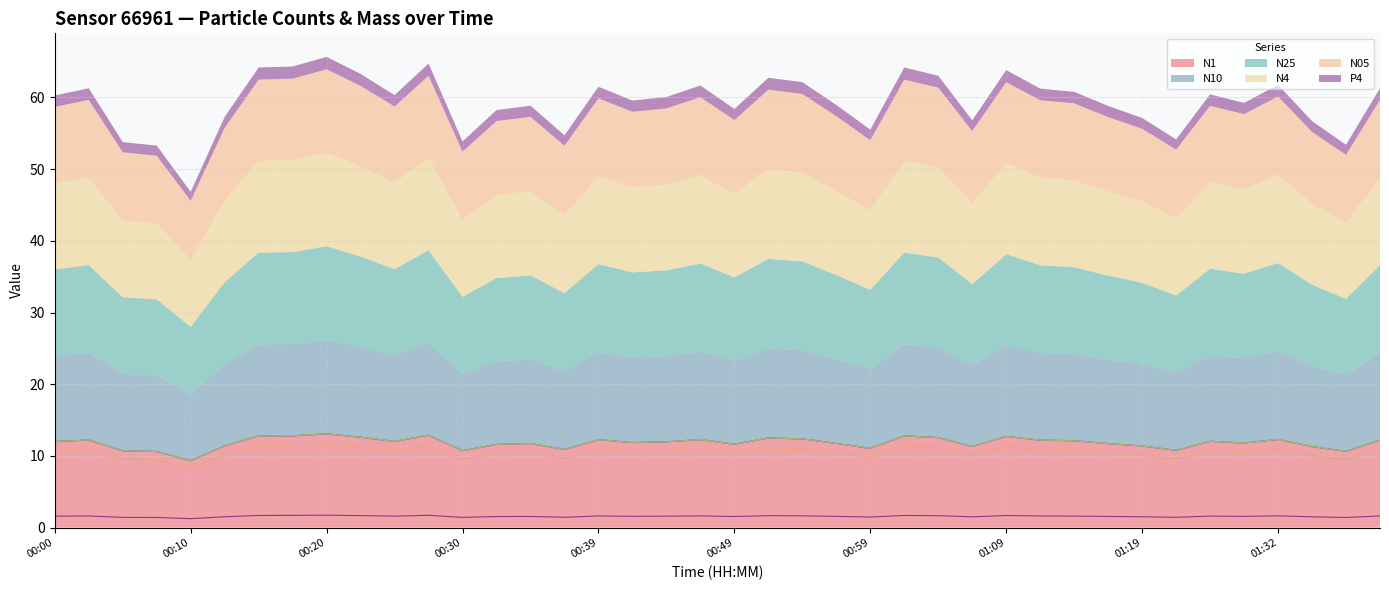

Reading left to right, list all the values displayed in this chart.

N1: 12.0	12.2	10.7	10.6	9.3	11.4	12.8	12.8	13.1	12.6	12.0	12.9	10.7	11.6	11.7	10.9	12.2	11.8	11.9	12.3	11.6	12.5	12.4	11.7	11.0	12.8	12.5	11.3	12.7	12.2	12.1	11.7	11.4	10.8	12.0	11.8	12.3	11.3	10.6	12.2
N10: 12.0	12.2	10.7	10.6	9.3	11.4	12.8	12.8	13.1	12.6	12.0	12.9	10.7	11.6	11.7	10.9	12.3	11.9	12.0	12.3	11.6	12.5	12.4	11.8	11.1	12.8	12.6	11.3	12.7	12.2	12.1	11.7	11.4	10.8	12.0	11.8	12.3	11.3	10.6	12.2
N25: 12.0	12.2	10.7	10.6	9.3	11.4	12.8	12.8	13.1	12.6	12.0	12.9	10.7	11.6	11.7	10.9	12.2	11.9	12.0	12.3	11.6	12.5	12.4	11.7	11.1	12.8	12.6	11.3	12.7	12.2	12.1	11.7	11.4	10.8	12.0	11.8	12.3	11.3	10.6	12.2
N4: 12.0	12.2	10.7	10.6	9.3	11.4	12.8	12.8	13.1	12.6	12.0	12.9	10.7	11.6	11.7	10.9	12.2	11.9	12.0	12.3	11.6	12.5	12.4	11.7	11.1	12.8	12.6	11.3	12.7	12.2	12.1	11.7	11.4	10.8	12.0	11.8	12.3	11.3	10.6	12.2
N05: 10.7	10.8	9.5	9.4	8.3	10.1	11.3	11.4	11.6	11.2	10.7	11.4	9.5	10.3	10.4	9.7	10.9	10.5	10.6	10.9	10.3	11.1	11.0	10.4	9.8	11.3	11.2	10.1	11.3	10.8	10.8	10.4	10.1	9.6	10.7	10.5	10.9	10.0	9.4	10.8
P4: 1.6	1.6	1.4	1.4	1.2	1.5	1.7	1.7	1.7	1.7	1.6	1.7	1.4	1.5	1.6	1.4	1.6	1.6	1.6	1.6	1.5	1.7	1.6	1.6	1.5	1.7	1.7	1.5	1.7	1.6	1.6	1.6	1.5	1.4	1.6	1.6	1.6	1.5	1.4	1.6